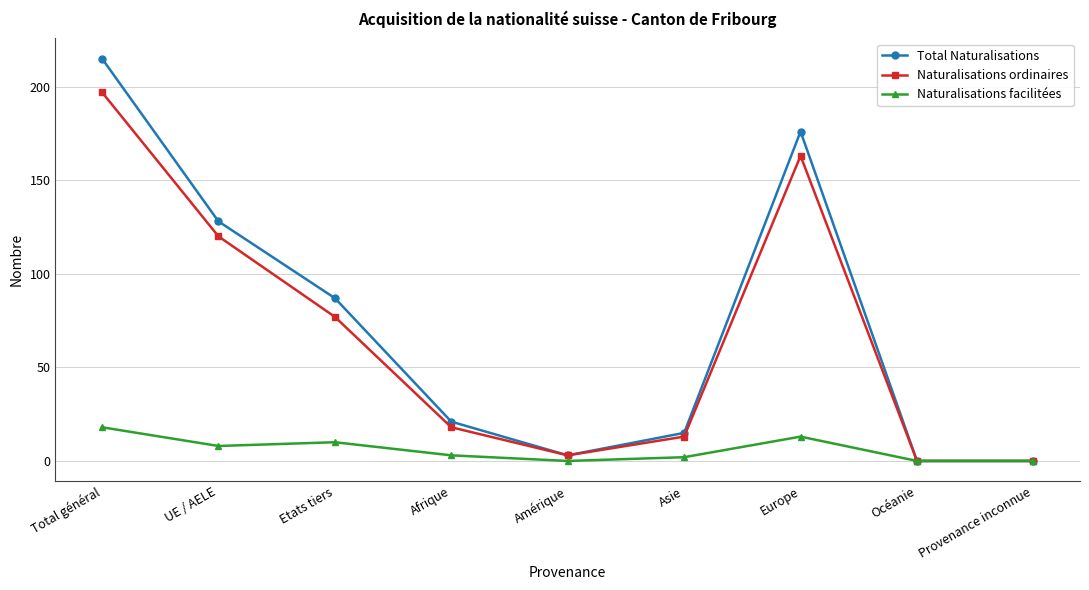

True or false: Total Naturalisations has more than 1 interior local peaks.

False